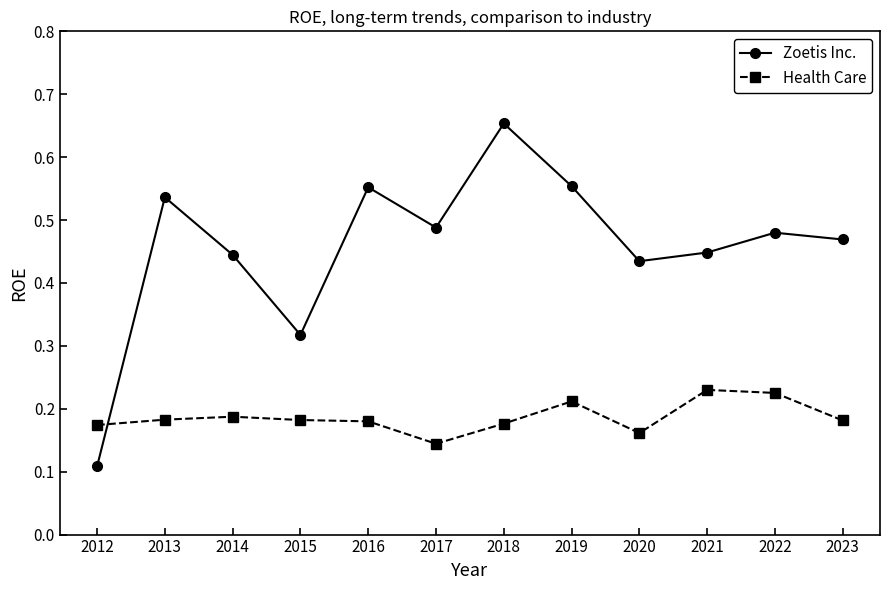

How many data points does each series have?

12